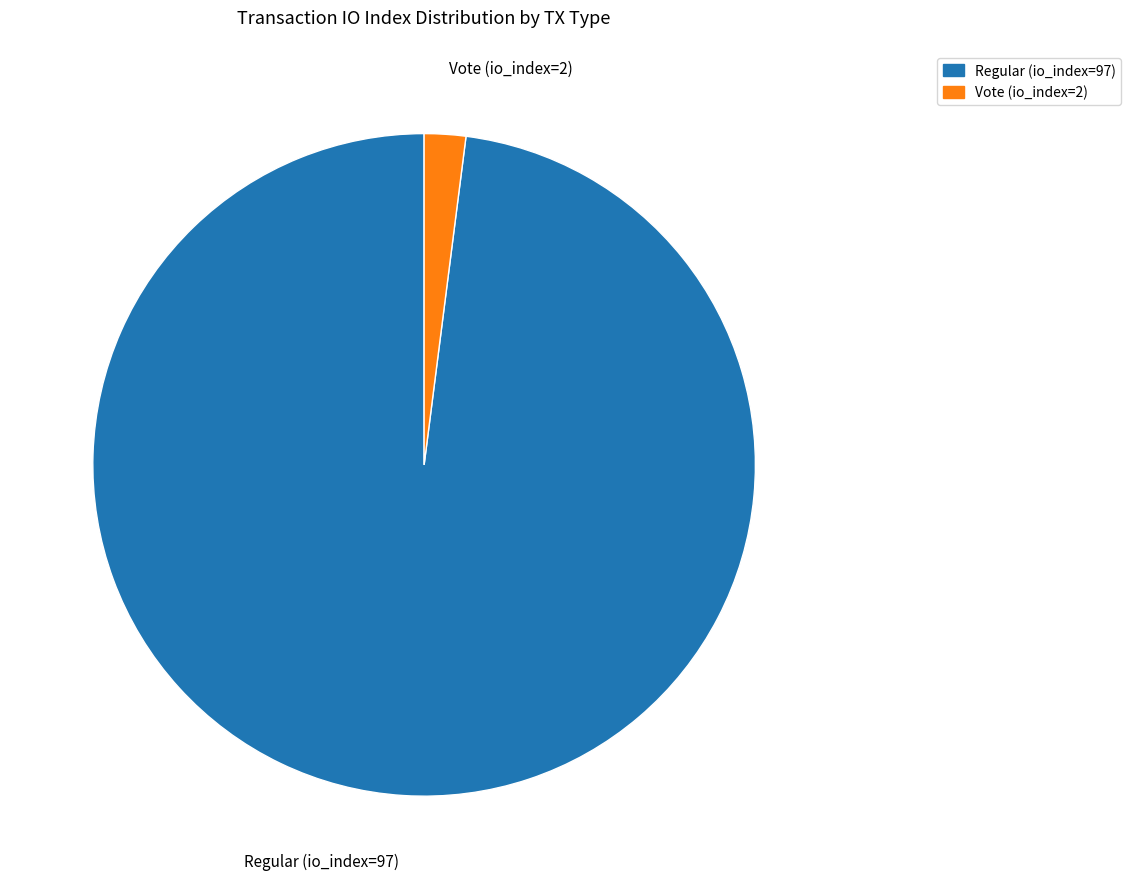

Does any single category account for the majority?

Yes